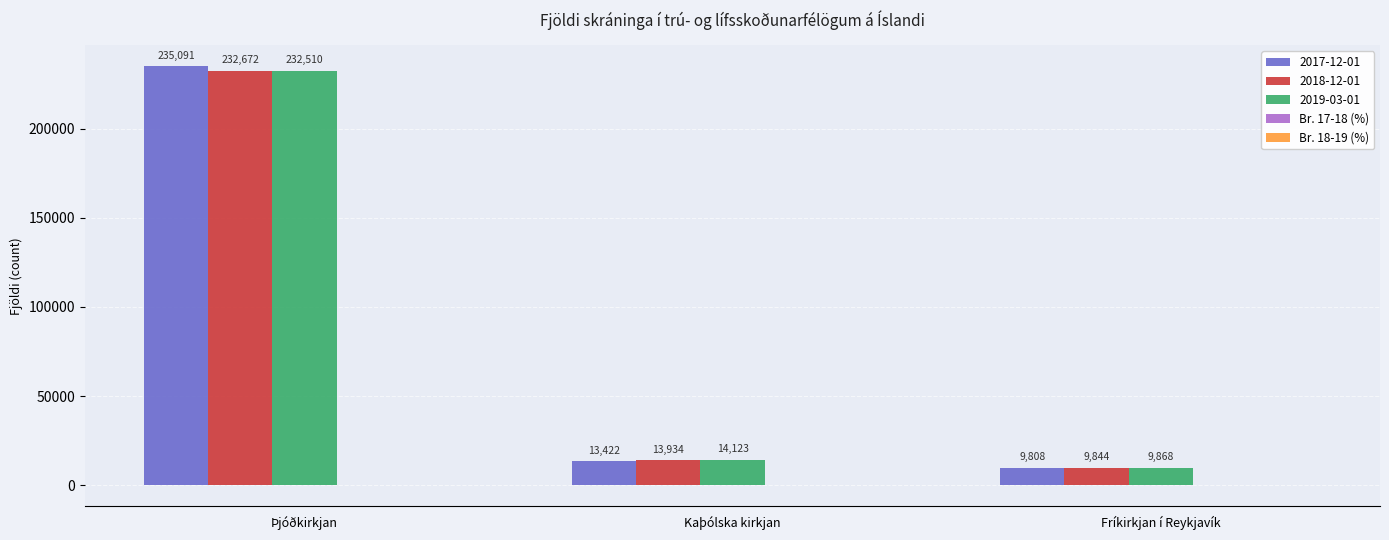

Which series has the largest total across all categories?

2017-12-01